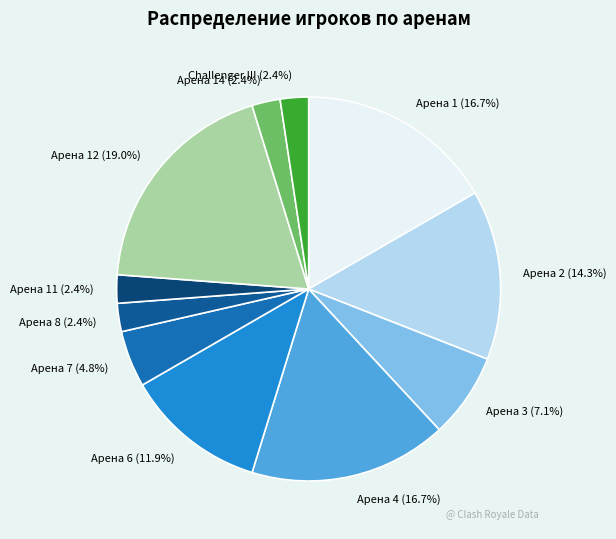

What is the ratio of the value at Challenger III to the value at Арена 1?

0.1